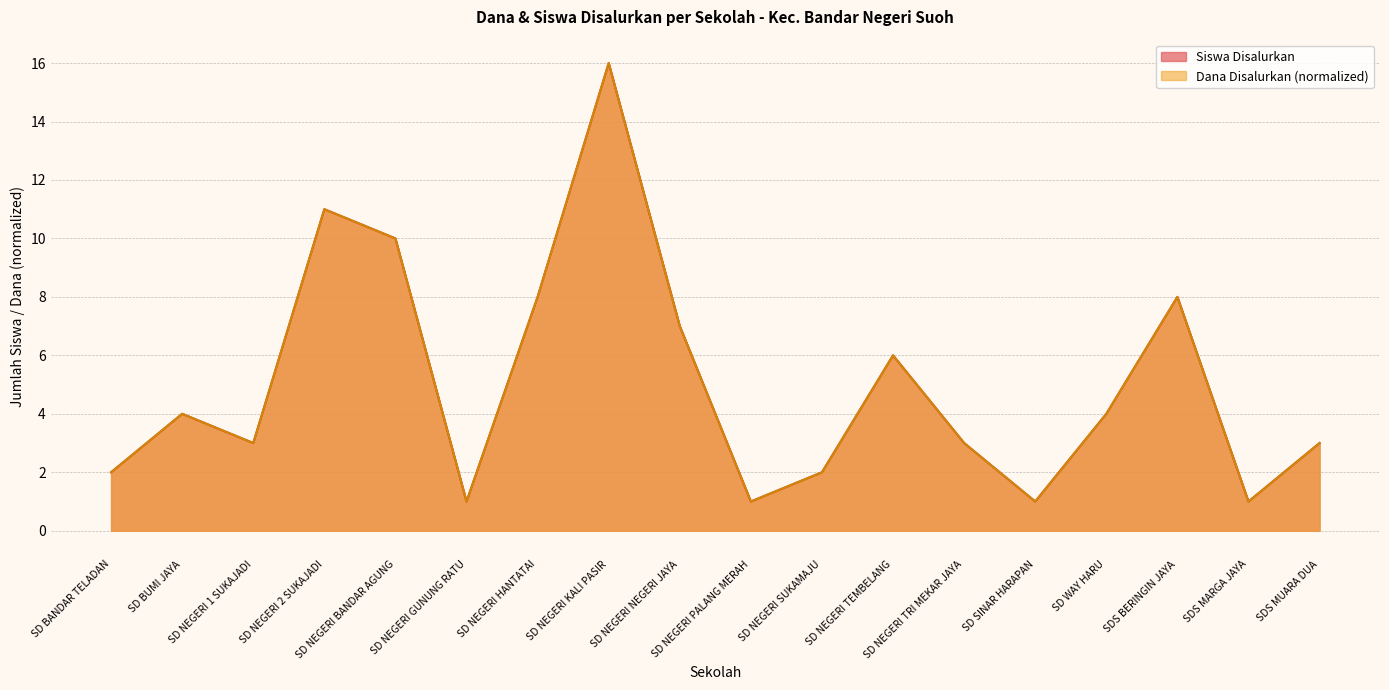

At which category does the chart reach its peak across all series?

SD NEGERI KALI PASIR